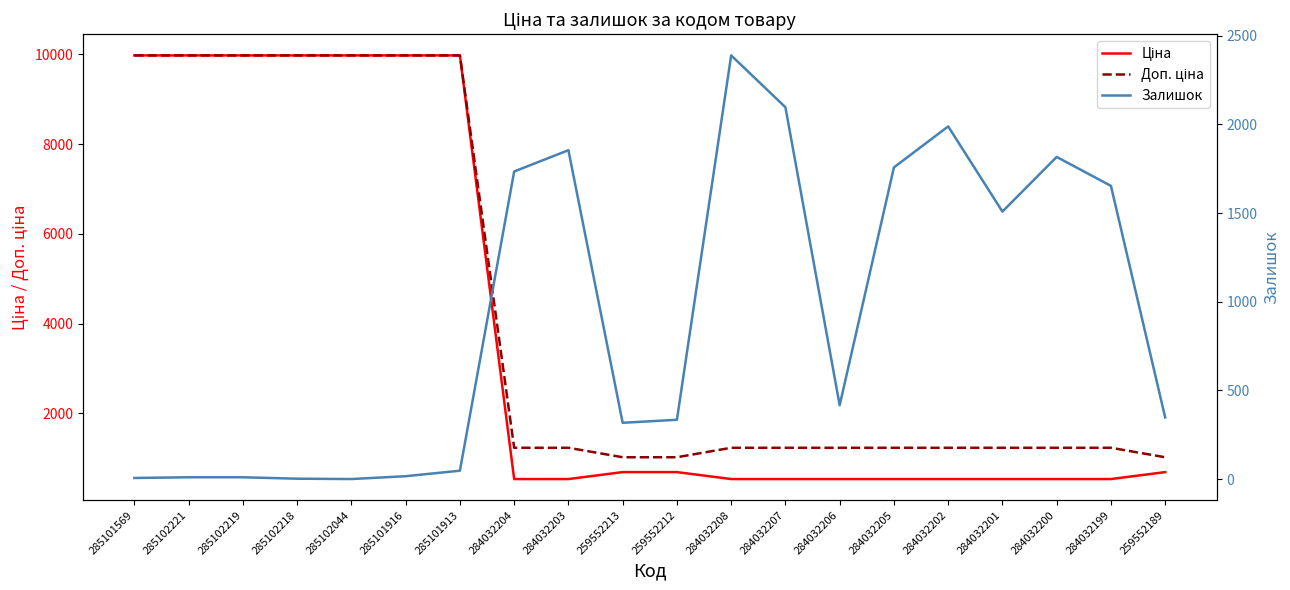

What is the difference between the maximum and second lowest values in the Ціна series?

9436.0